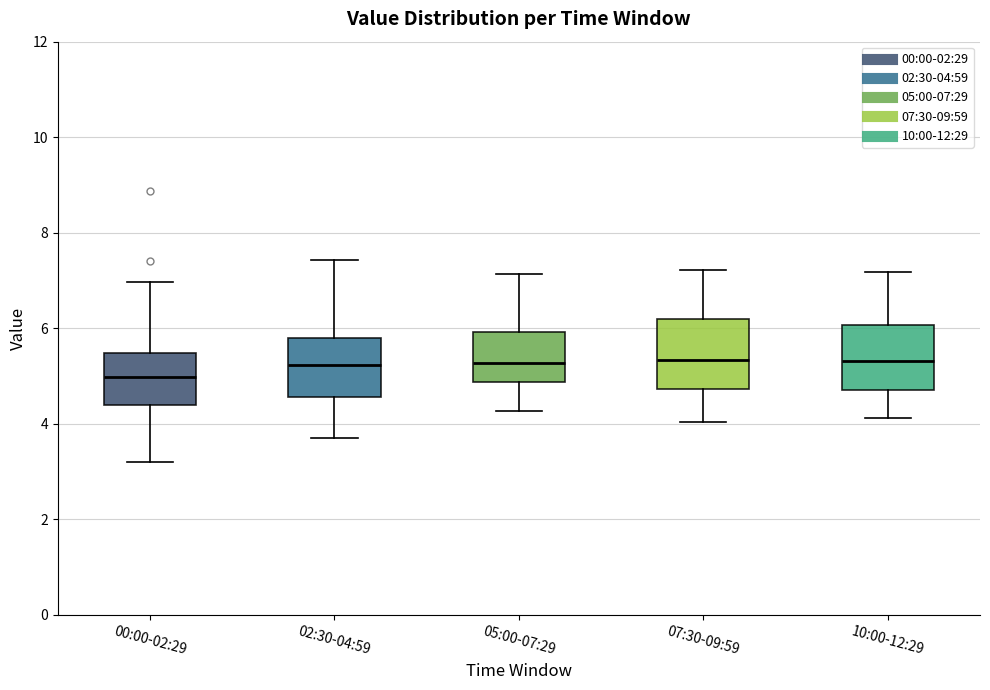

Where is the upper edge of the box for 10:00-12:29 on the y-axis? The values are not printed on the chart, so give them approximately, as read against the axis.

6.0